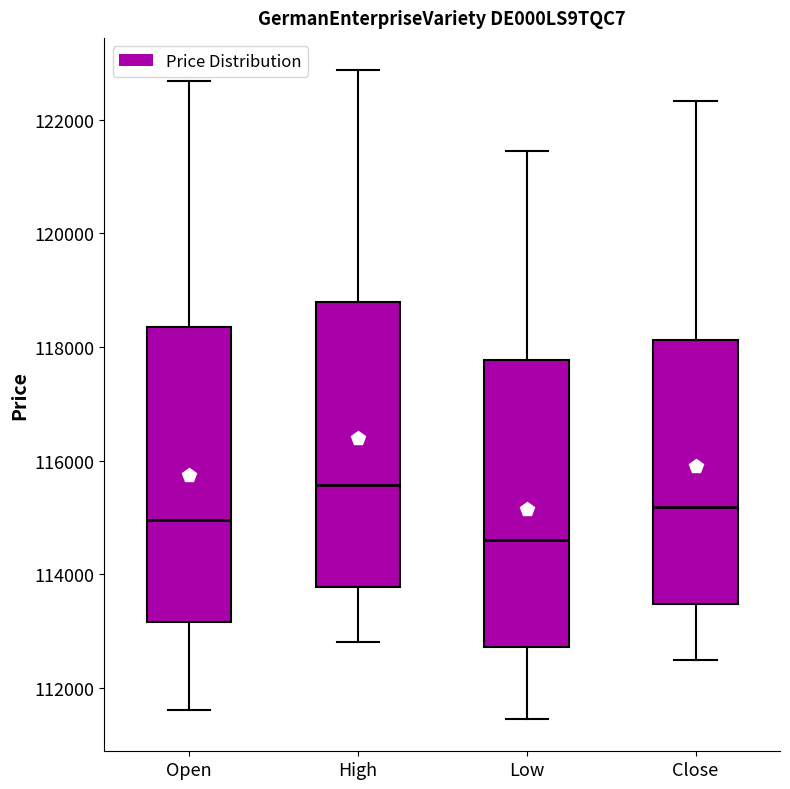

Which box's median line is the lowest?

Low